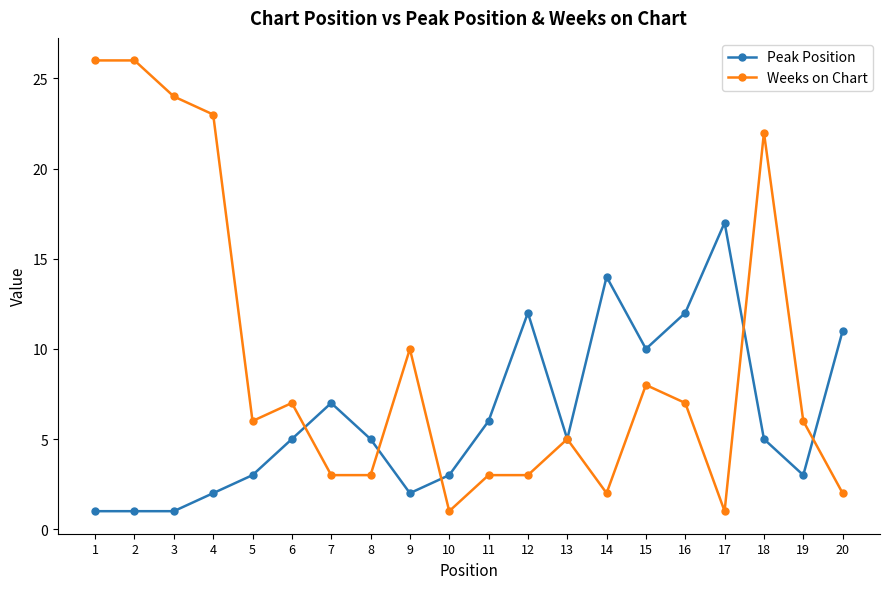

Reading right to left, what are all the values shown in this chart?

Peak Position: 11	3	5	17	12	10	14	5	12	6	3	2	5	7	5	3	2	1	1	1
Weeks on Chart: 2	6	22	1	7	8	2	5	3	3	1	10	3	3	7	6	23	24	26	26